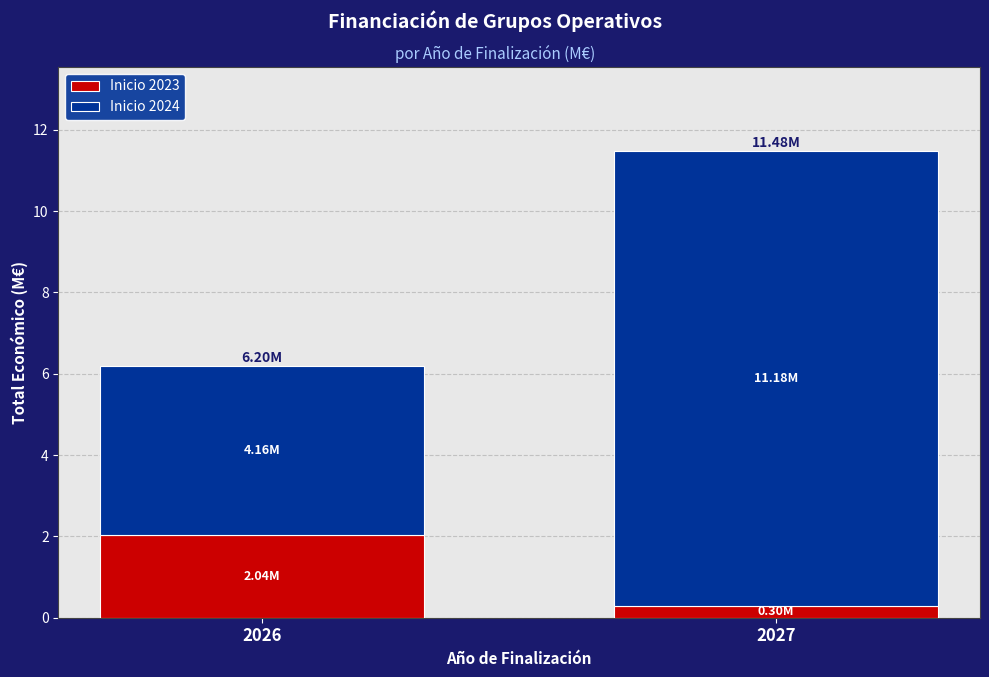

Does the chart contain stacked bars?

Yes